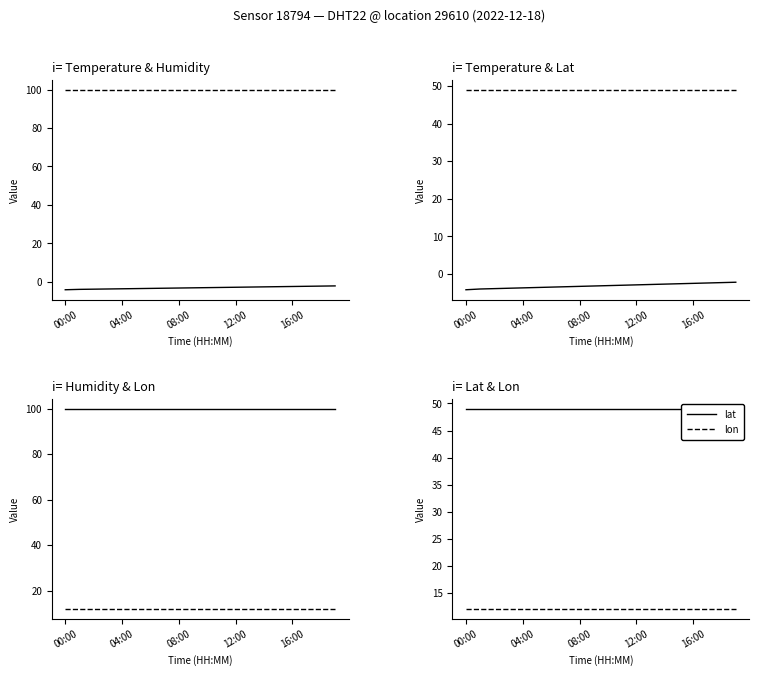

How many values in the temperature series exceed -3?

8